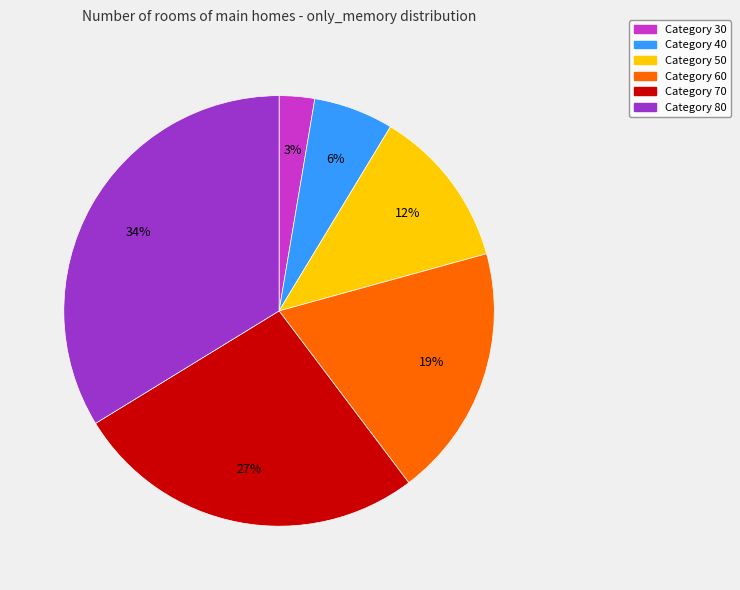

Is there any slice that represents more than half of the pie?

No